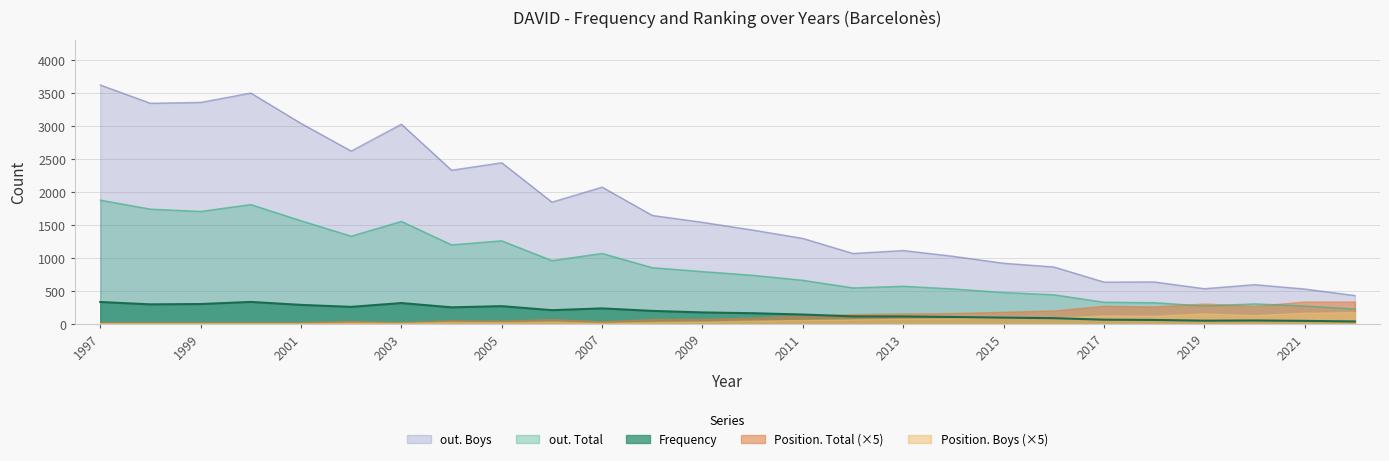

Which has a higher value, 2020 or 2010?

2010